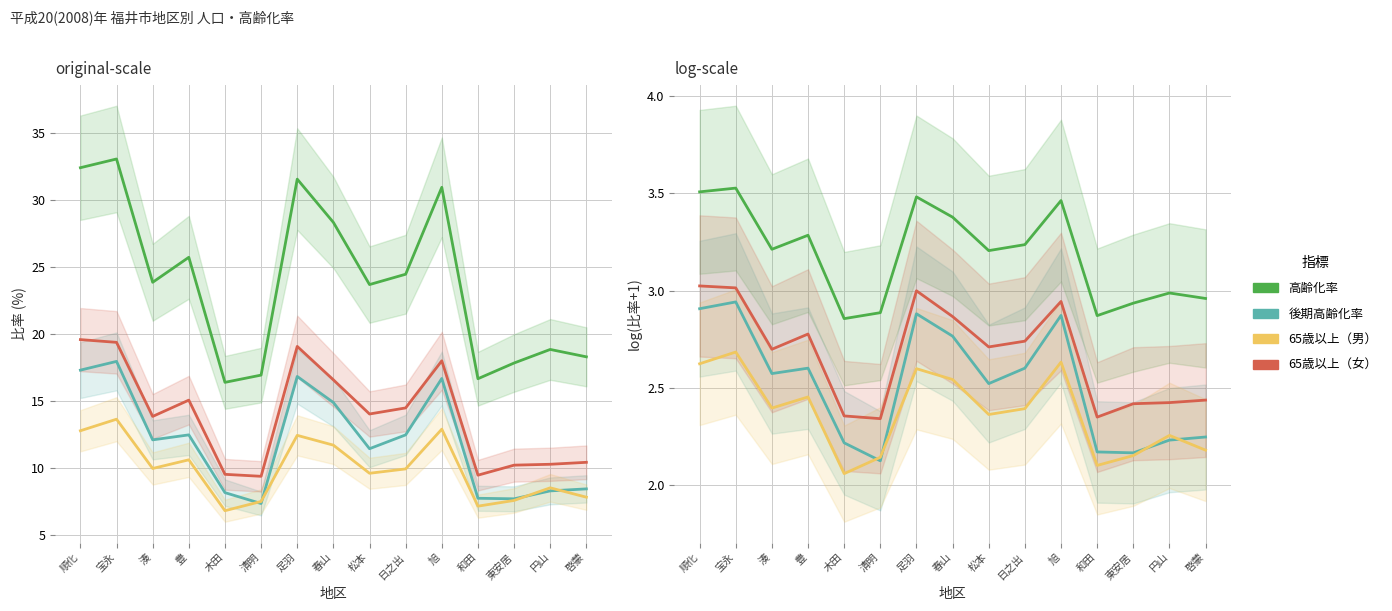

Between which two adjacent categories do 65歳以上（男） and 後期高齢化率 first intersect?

木田 and 清明